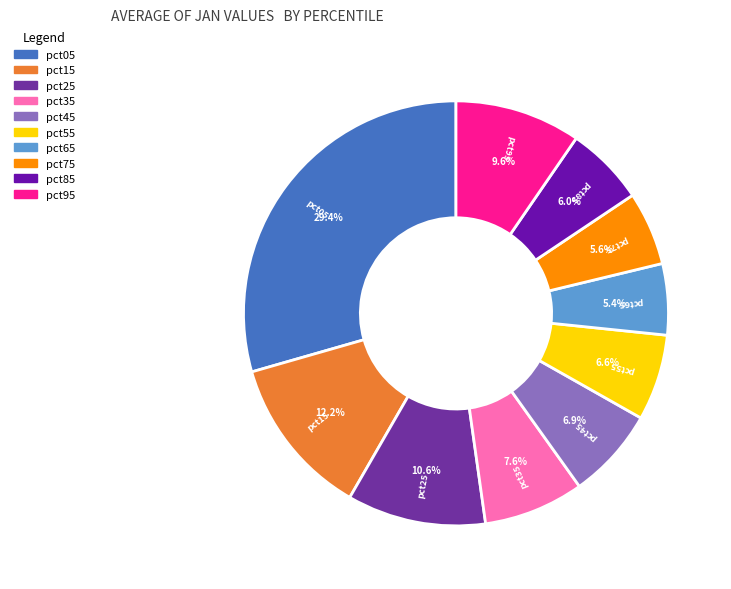

Is there any slice that represents more than half of the pie?

No